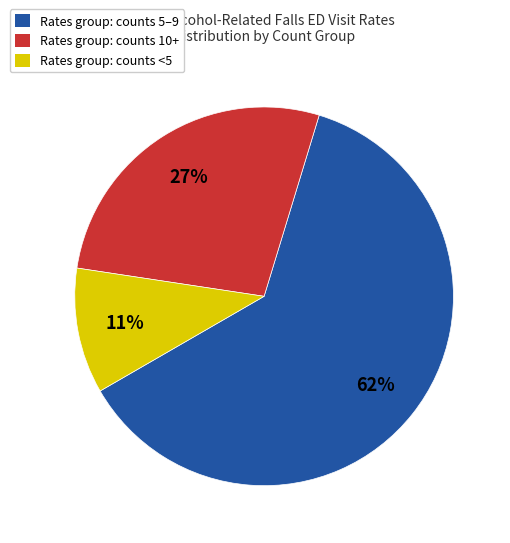

Does any single category account for the majority?

Yes